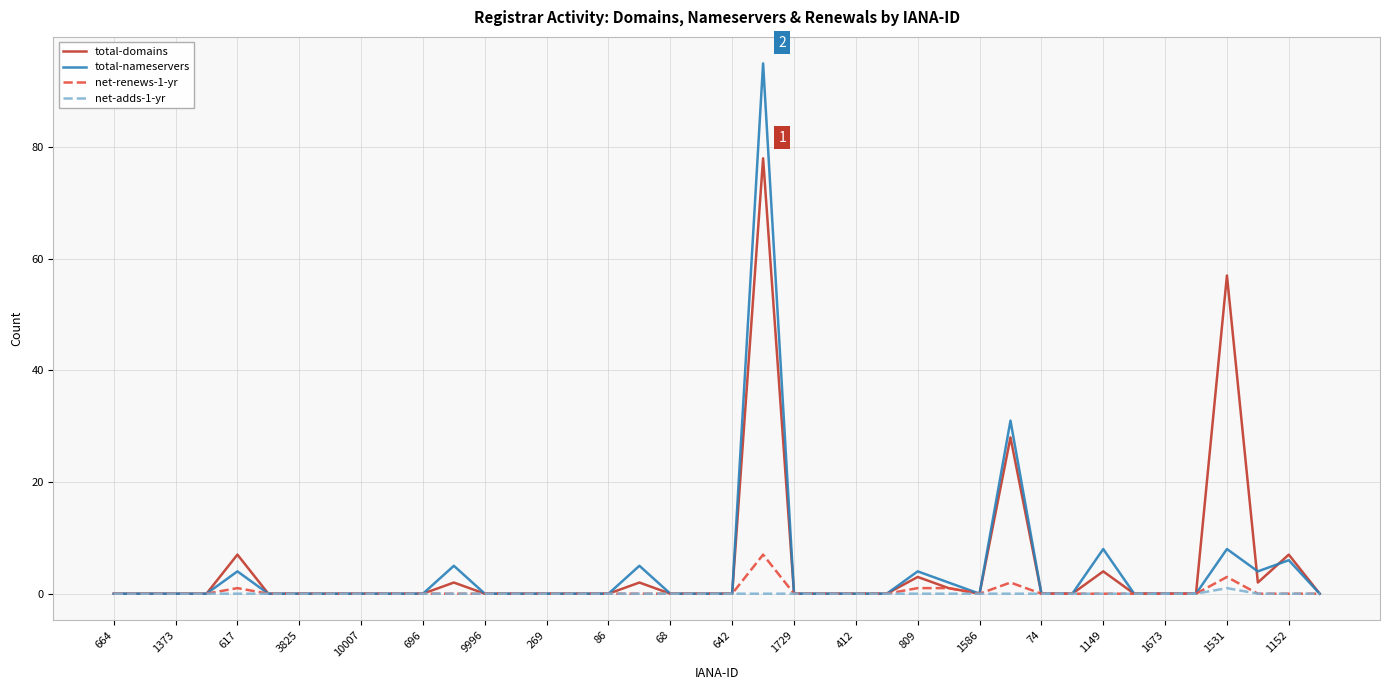

Count the net-renews-1-yr values in the range 0 to 1.

37